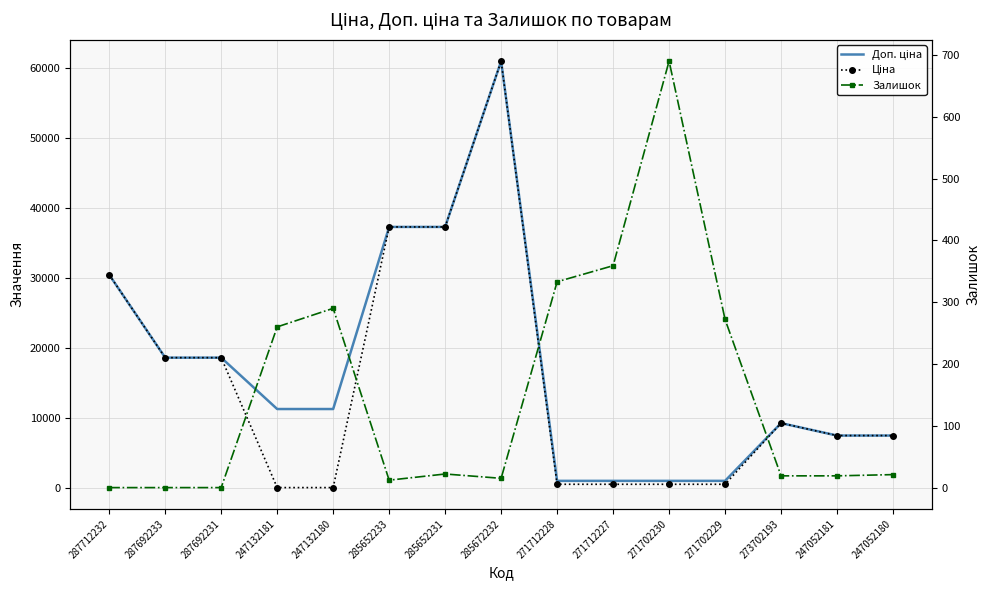

List the labels in order of Ціна value, smallest first.

247132181, 247132180, 271712228, 271712227, 271702230, 271702229, 247052181, 247052180, 273702193, 287692233, 287692231, 287712232, 285652233, 285652231, 285672232